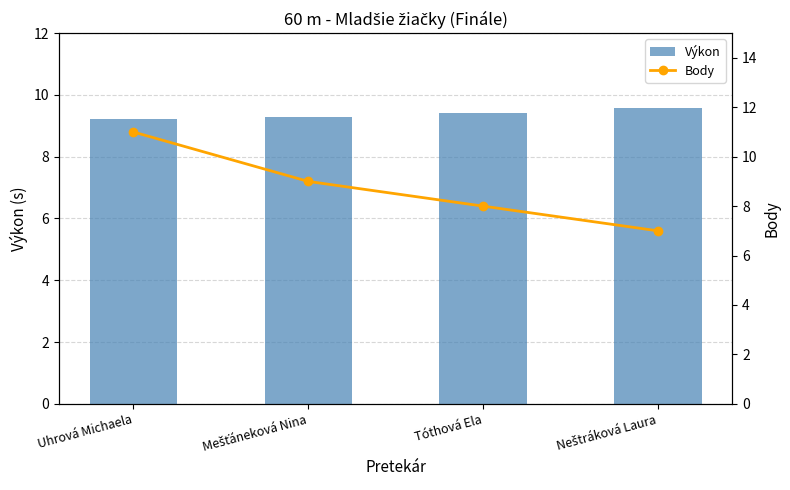

What is the sum of the Body values at Neštráková Laura and Tóthová Ela?

15.0